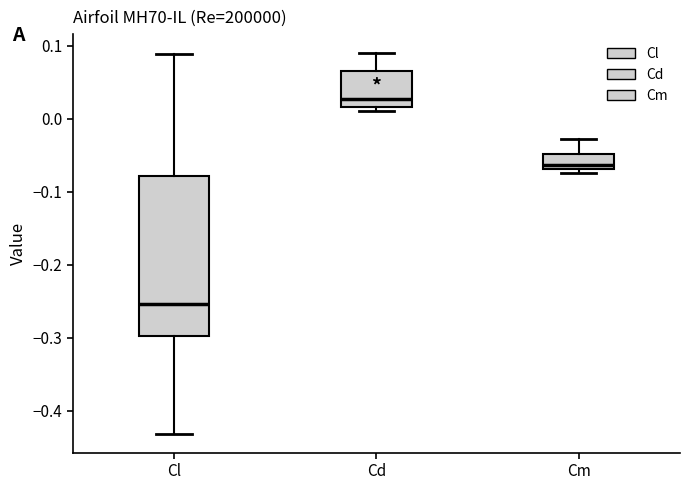

Which box's median line is the highest?

Cd